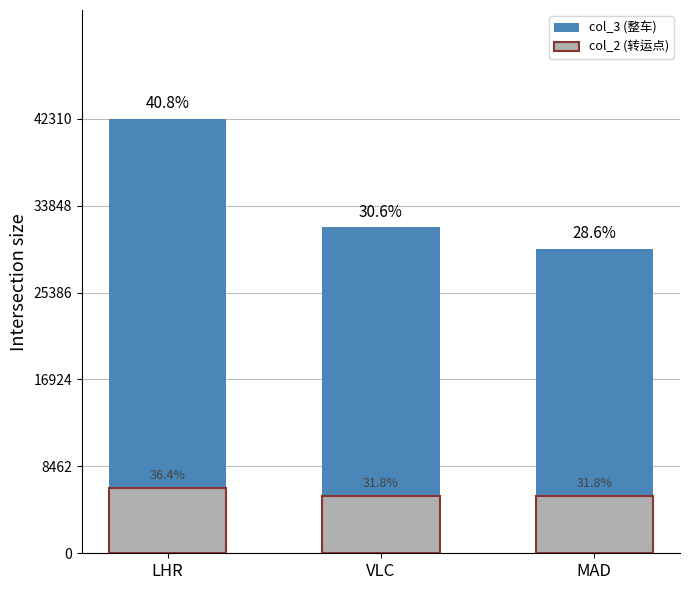

Is the value of col_2 (转运点) at VLC greater than the value of col_3 (整车) at LHR?

No